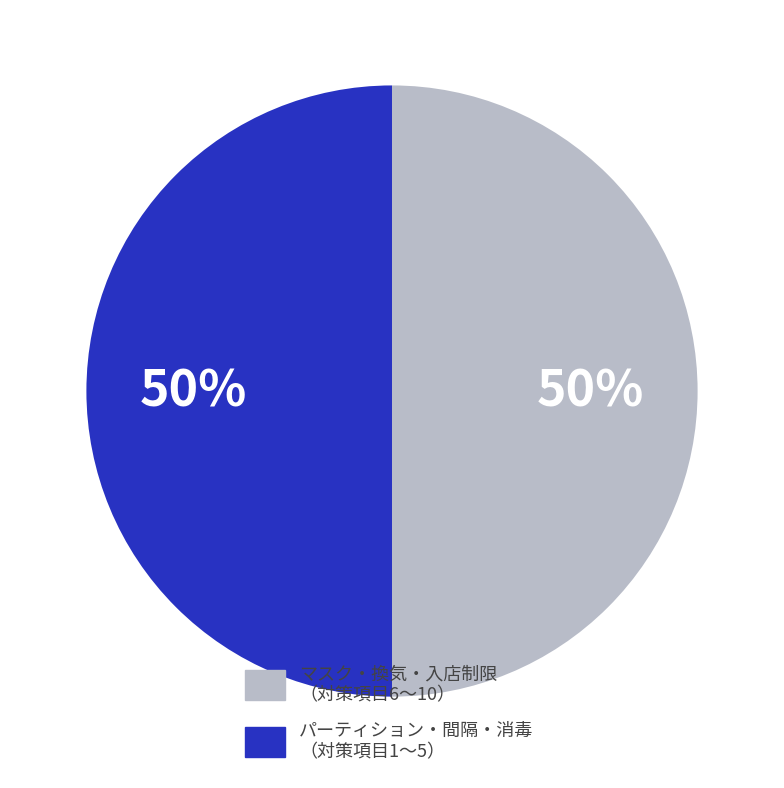

Combined, do パーティション・間隔・消毒 （対策項目1〜5） and マスク・換気・入店制限 （対策項目6〜10） account for over 50%?

Yes